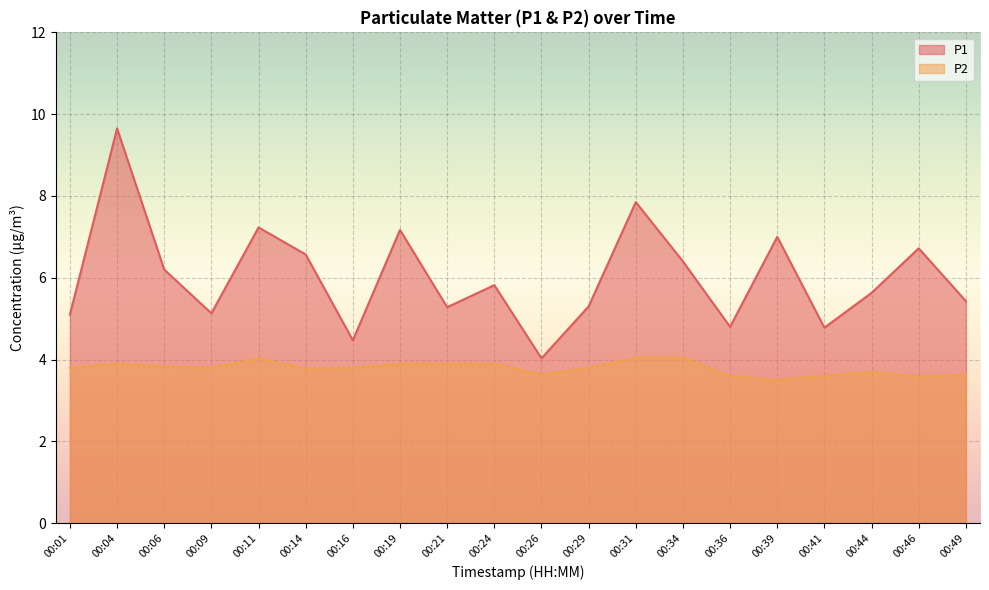

The P1 series shows 10.9 at 00:31. True or false?

False